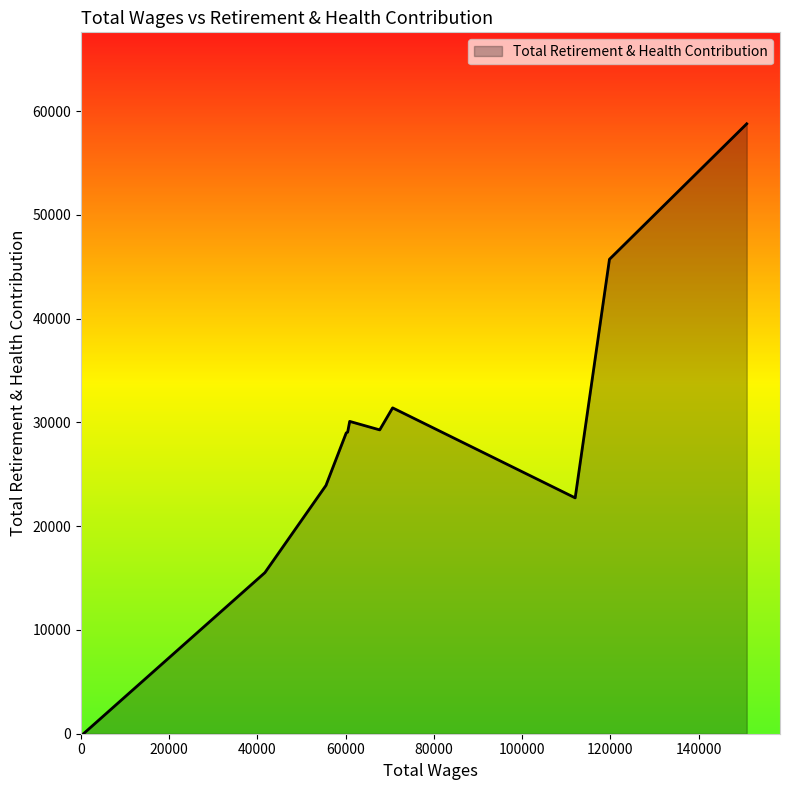

What is the difference between the maximum and minimum values?

58762